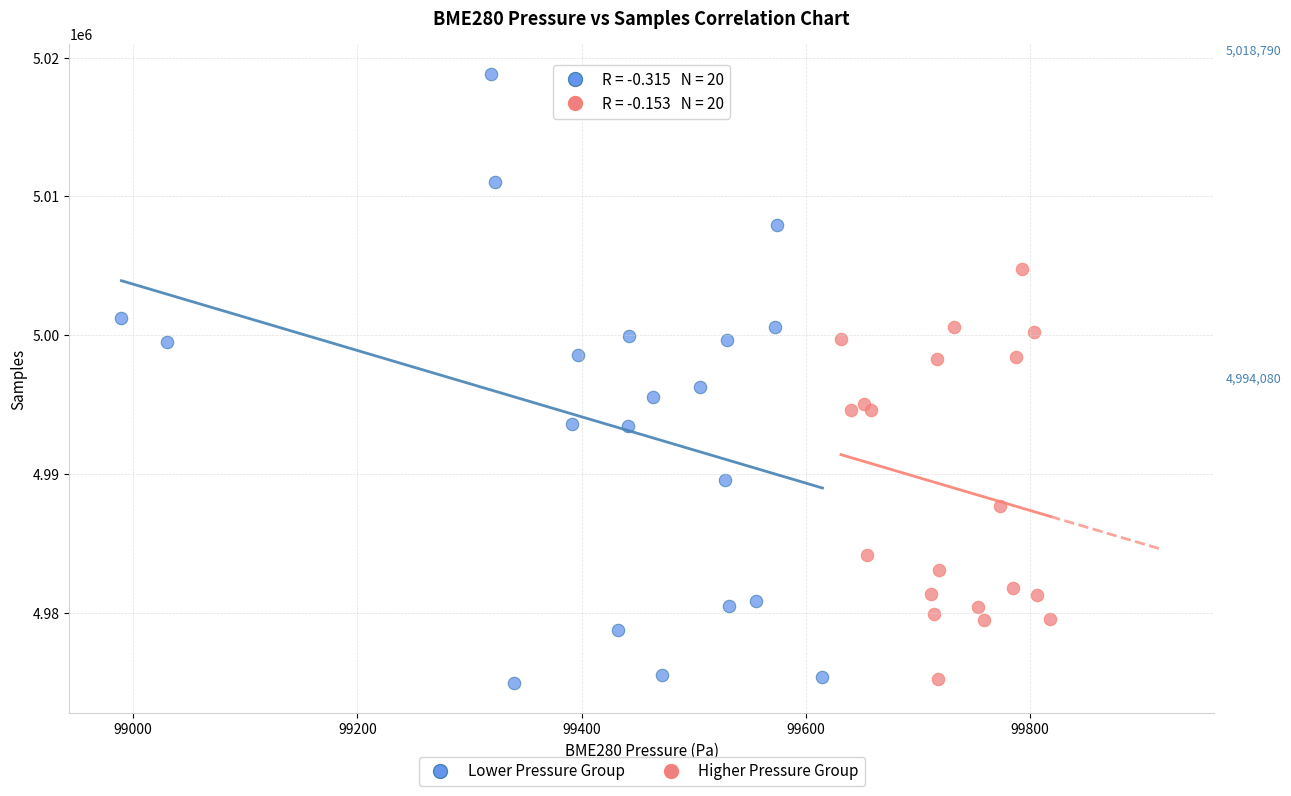

What are all the series names shown in the legend?

Lower Pressure Group, Higher Pressure Group